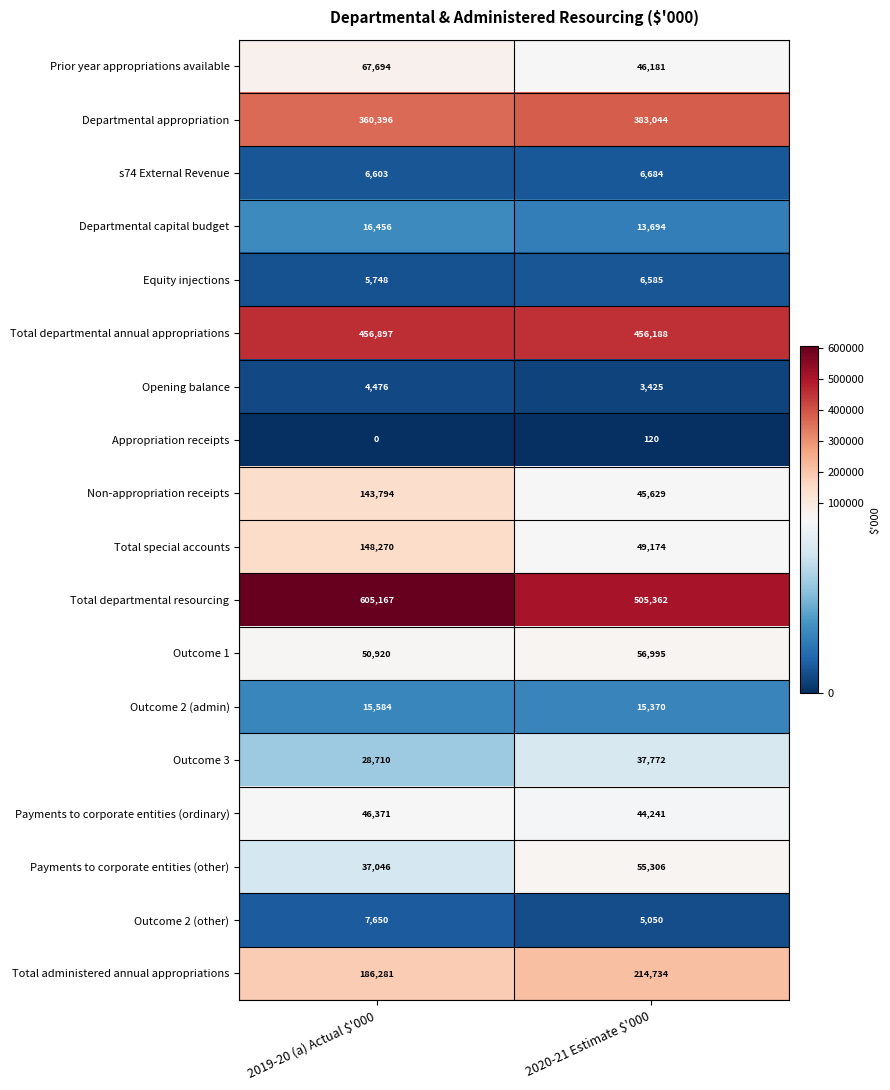

How many data points does each series have?

2